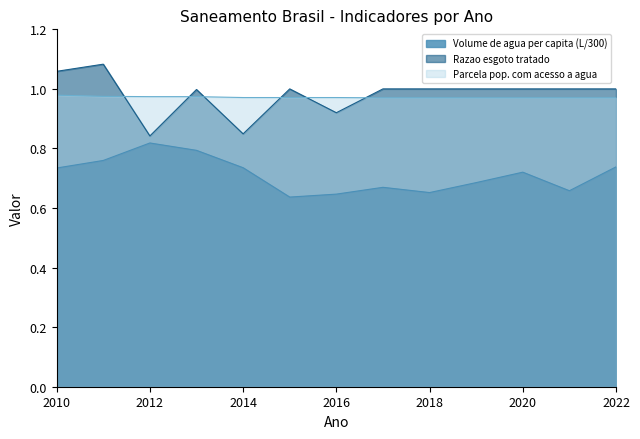

At 2010, list the series in order from smallest to largest.

Volume de agua per capita (L/300), Parcela pop. com acesso a agua, Razao esgoto tratado